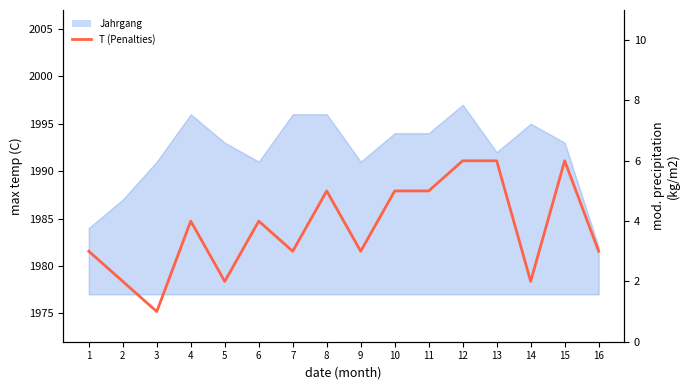

Rank the categories by value from lowest to highest.

3, 2, 5, 14, 1, 7, 9, 16, 4, 6, 8, 10, 11, 12, 13, 15